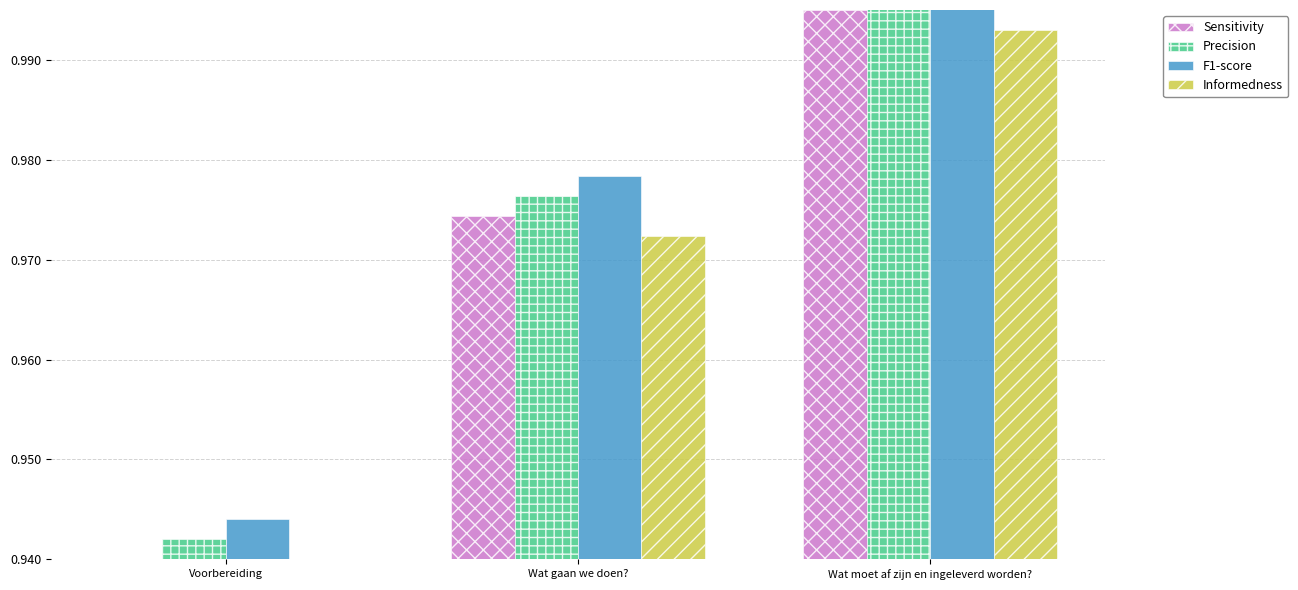

What are all the series names shown in the legend?

Sensitivity, Precision, F1-score, Informedness